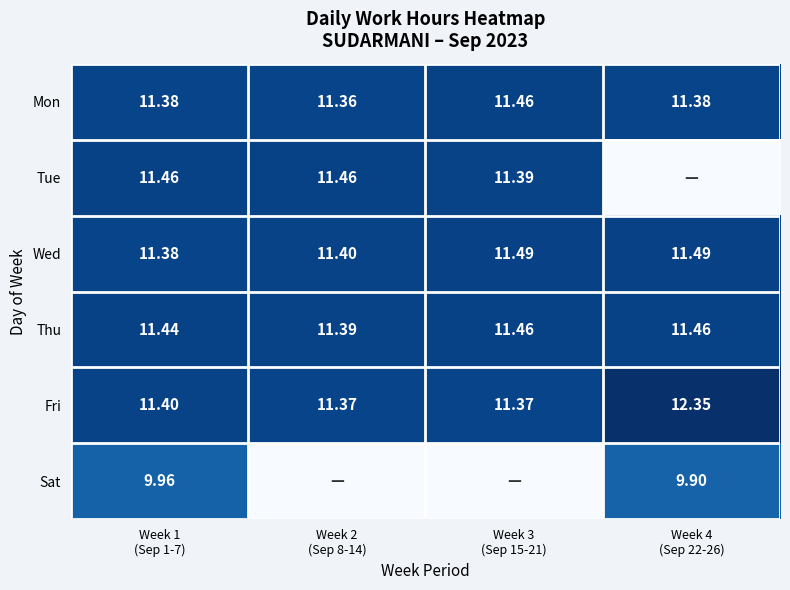

At Week 1 (Sep 1-7), list the series in order from smallest to largest.

Sat, Mon, Wed, Fri, Thu, Tue